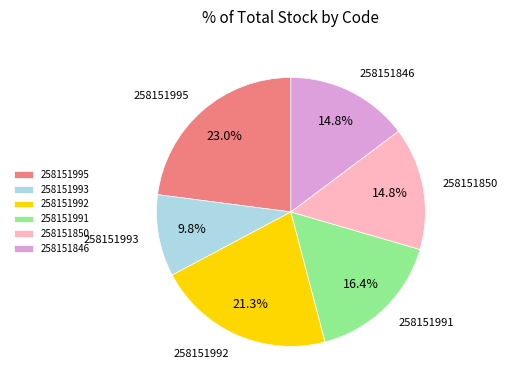

Which has a higher value, 258151993 or 258151991?

258151991